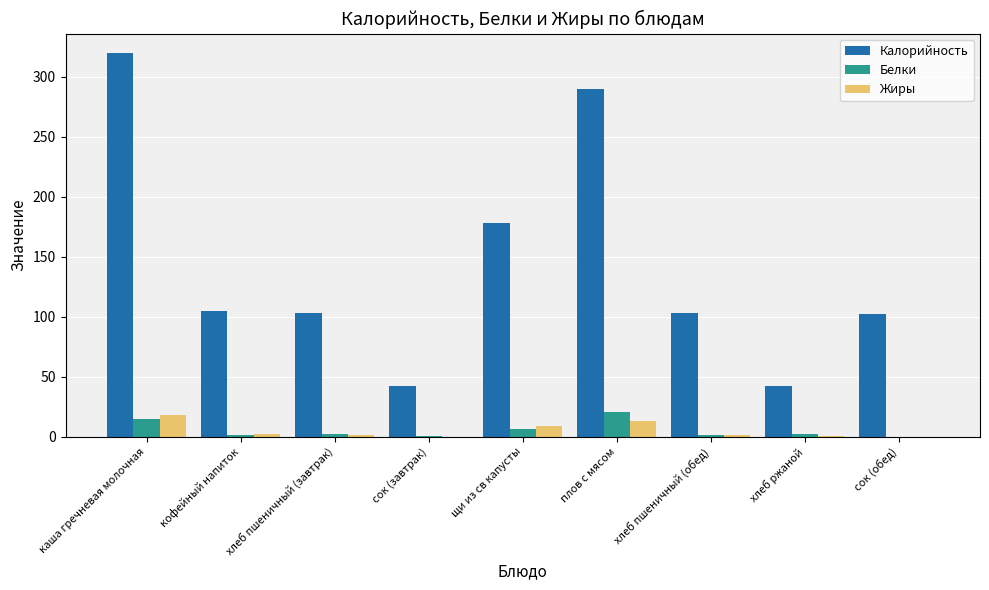

What is the sum of all Жиры values?

44.7